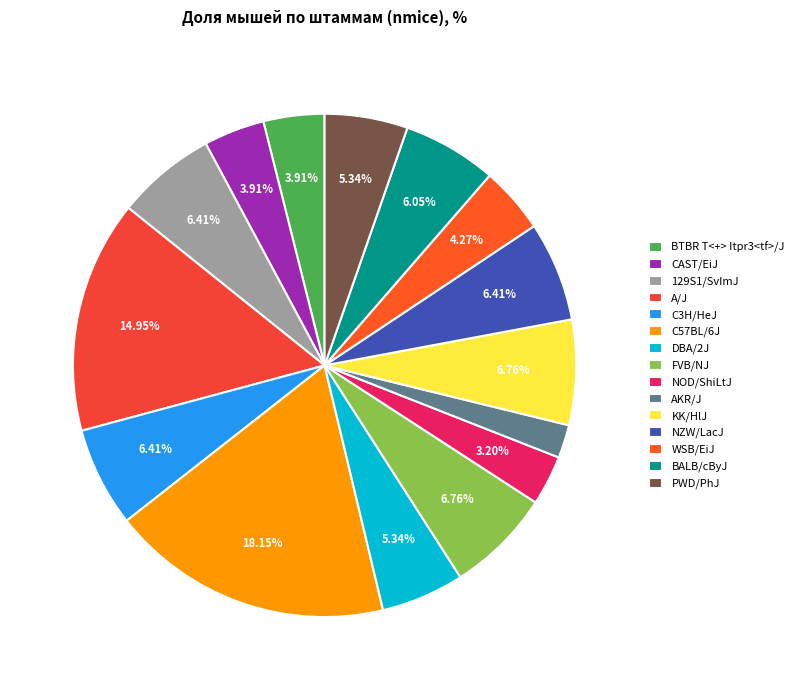

Is there any slice that represents more than half of the pie?

No